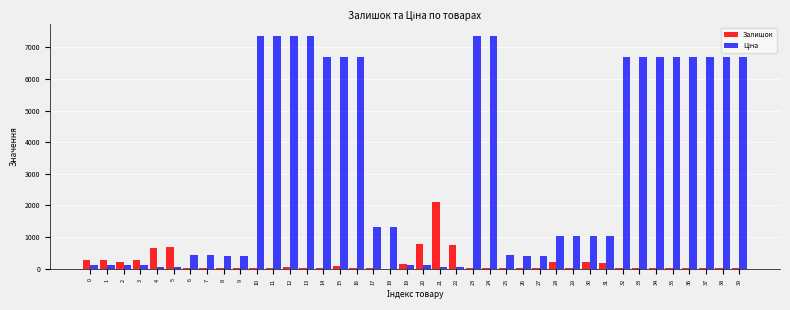

What is the greatest value displayed?

7360.2